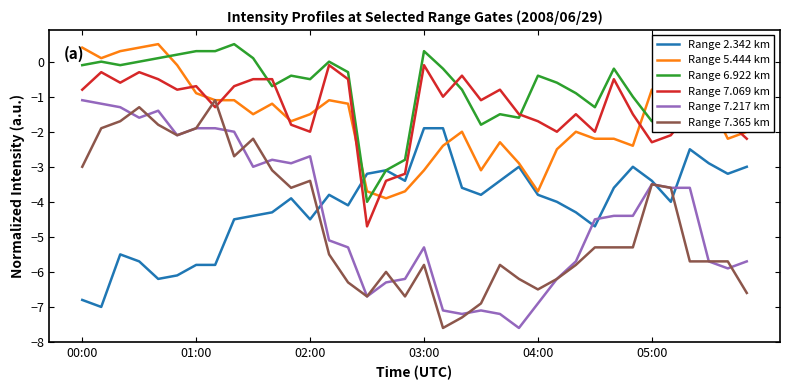

Count the number of categories in the chart.

36